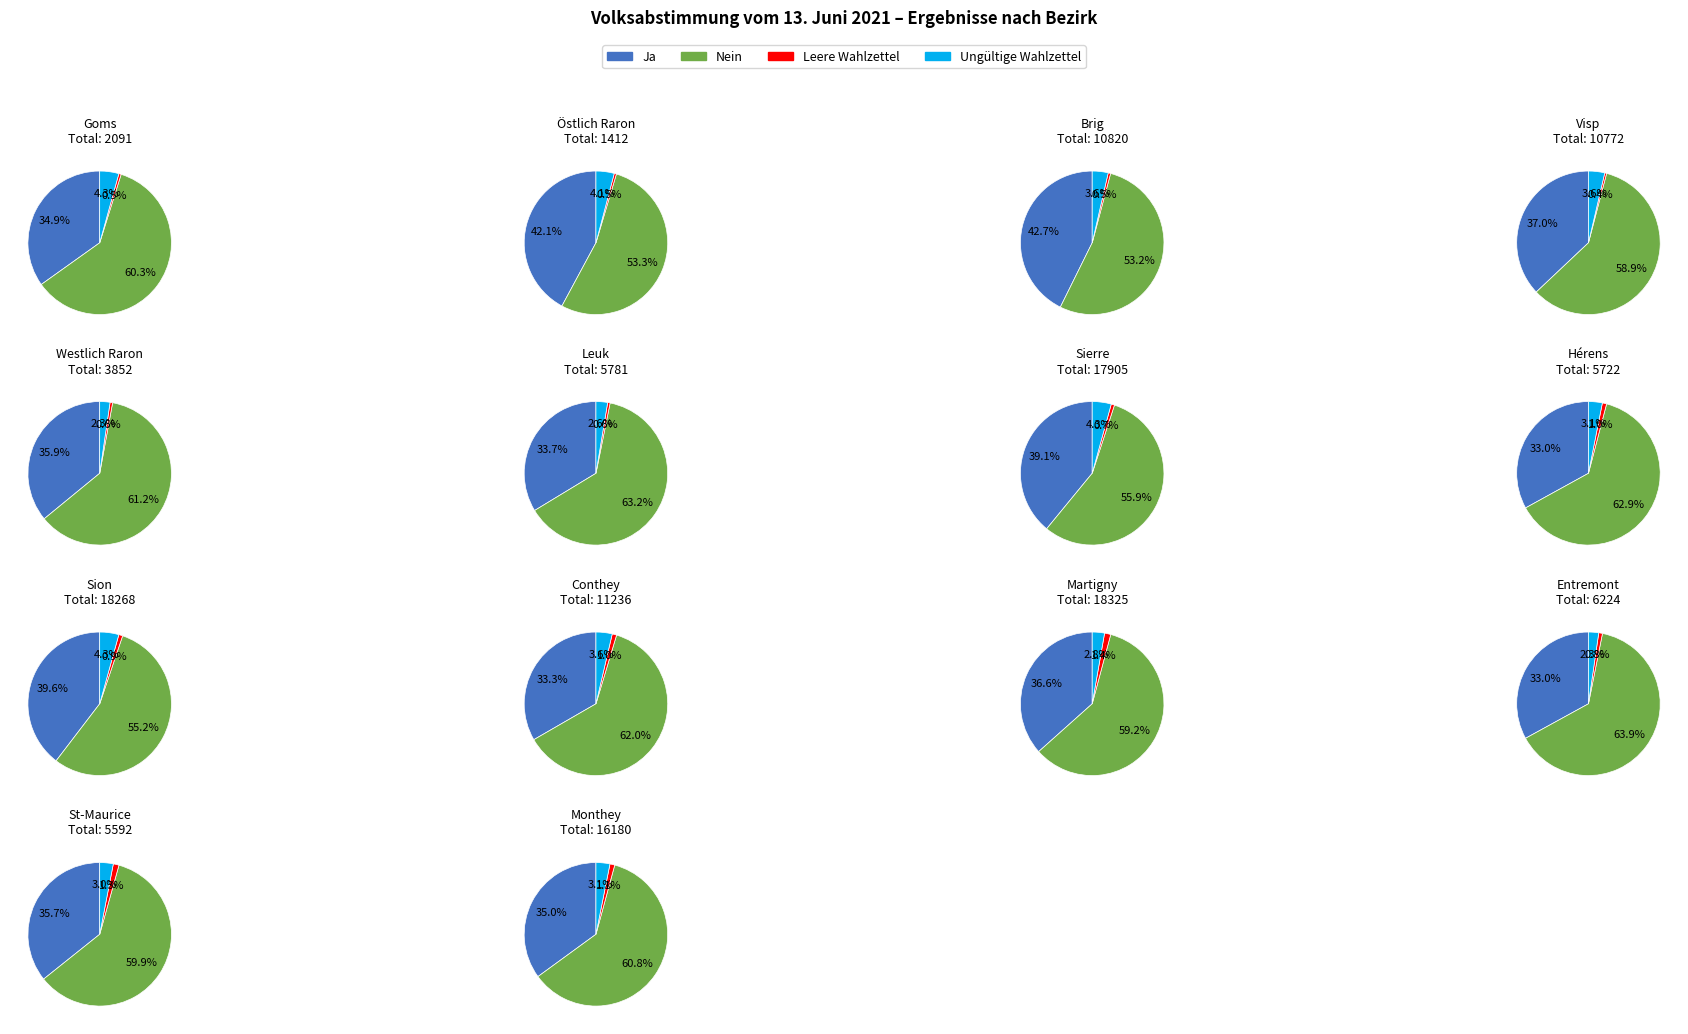

Which has a higher value, Martigny or Hérens?

Martigny